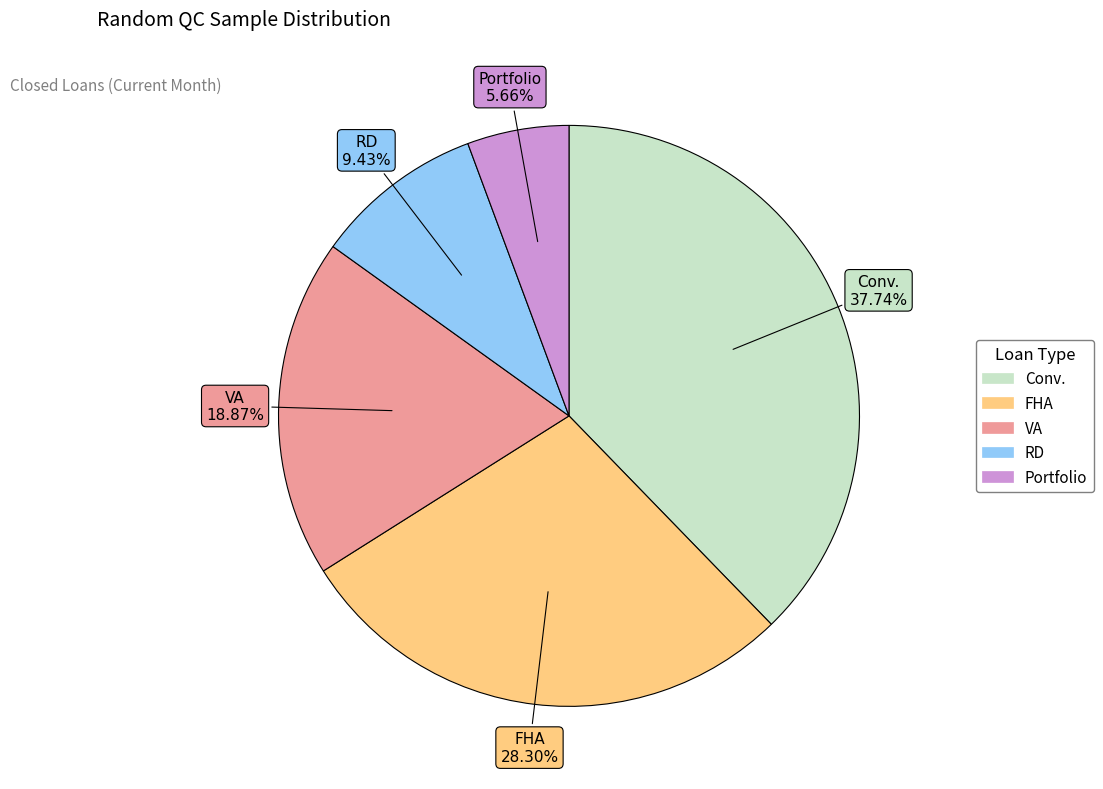

To the nearest percent, what is the combined percentage of VA and Conv.?

57%